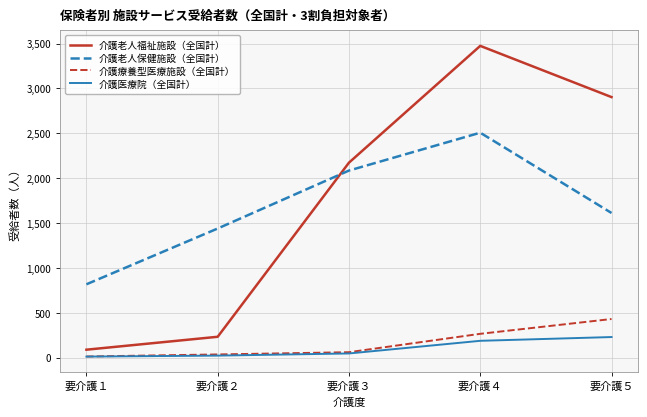

What is the sum of the 介護療養型医療施設（全国計） values at 要介護２ and 要介護３?

95